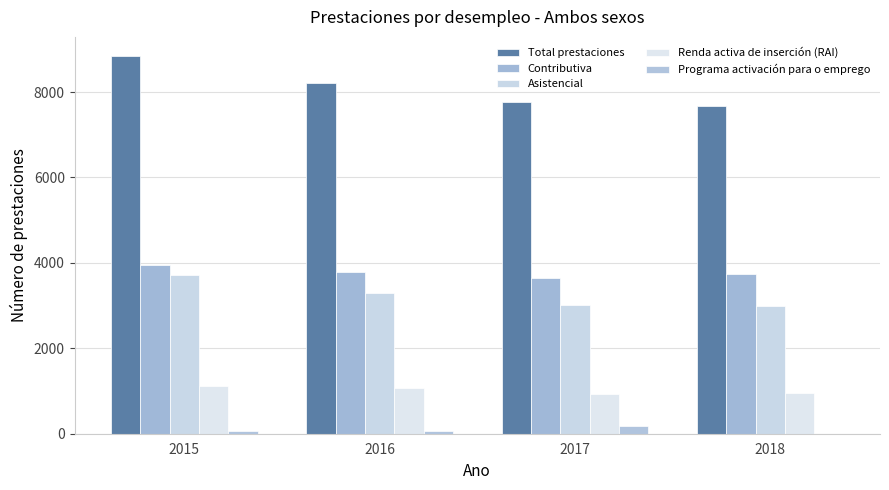

True or false: Programa activación para o emprego has a value of 92 at 2015.

False